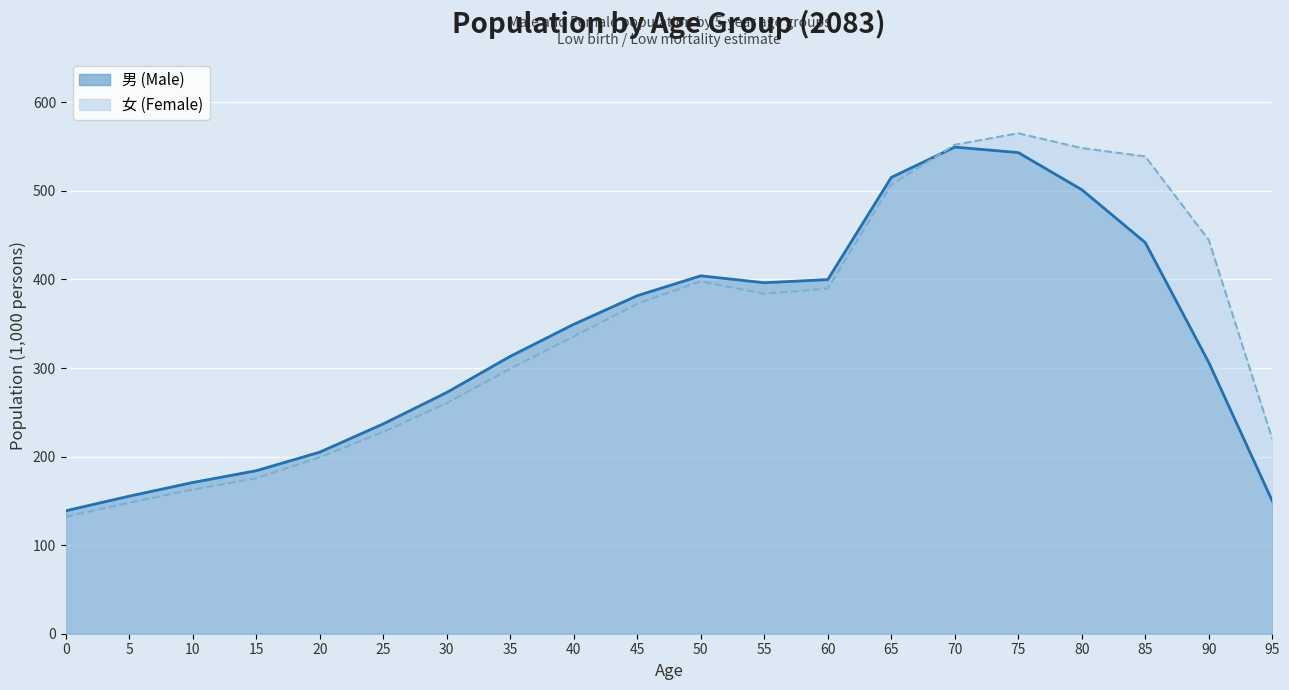

What is the sum of the 女 (Female) values at 25 and 95?

447.8